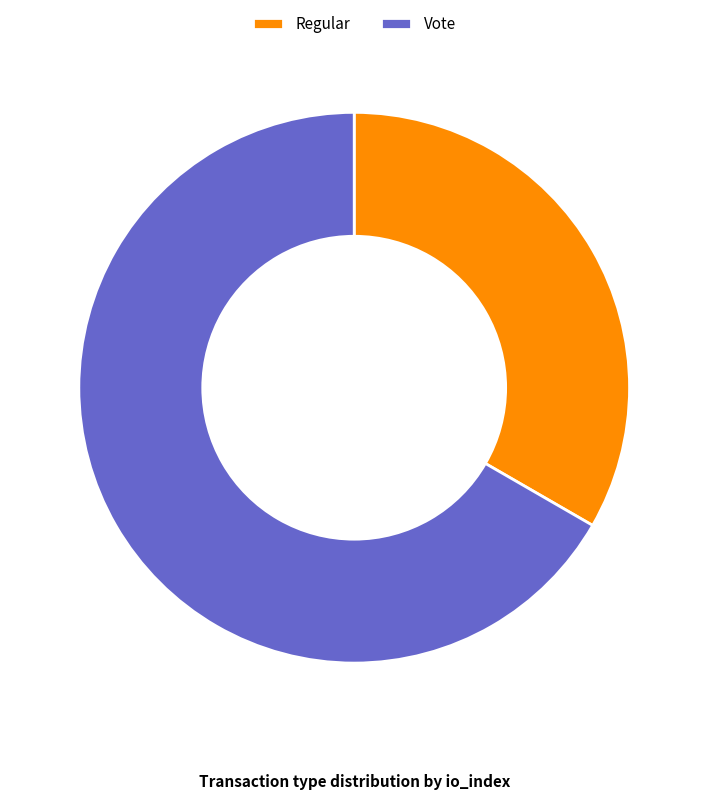

What is the ratio of the value at Vote to the value at Regular?

2.0